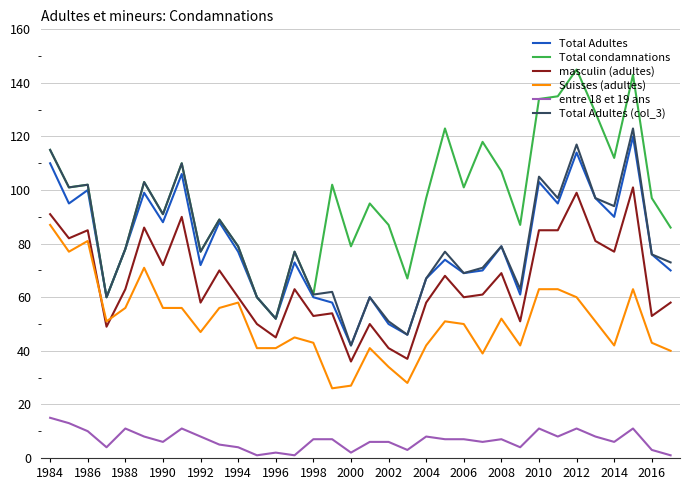

Which series has the largest range (max minus min)?

Total condamnations